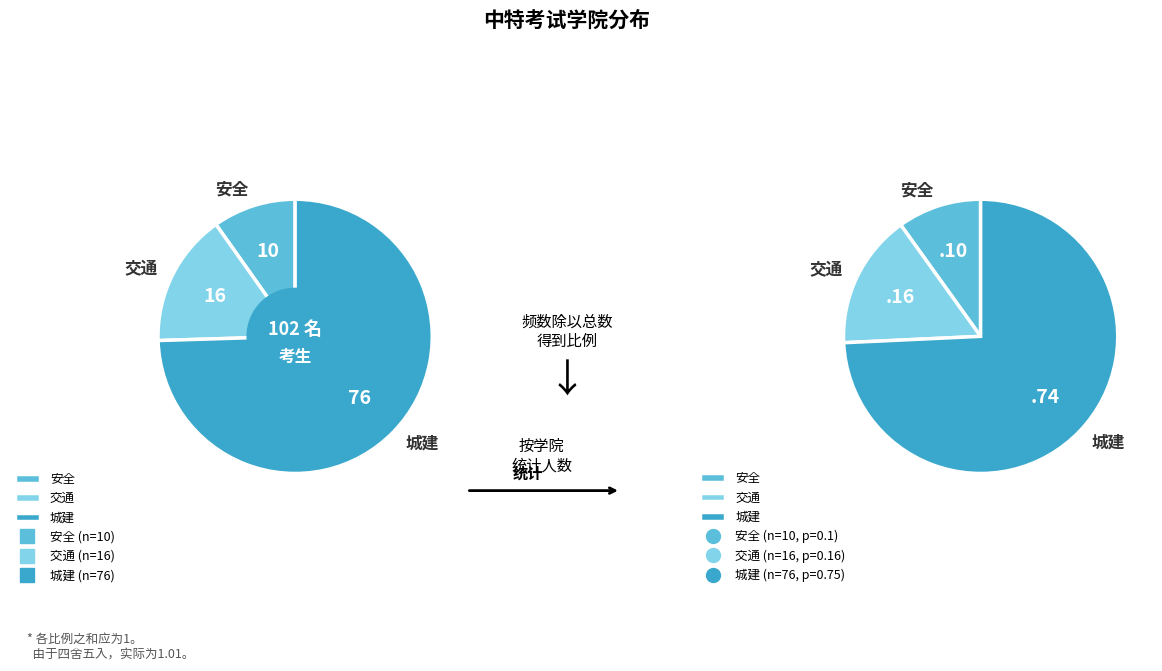

To the nearest percent, what is the combined percentage of 城市建设学院 and 交通运输工程学院?

90%